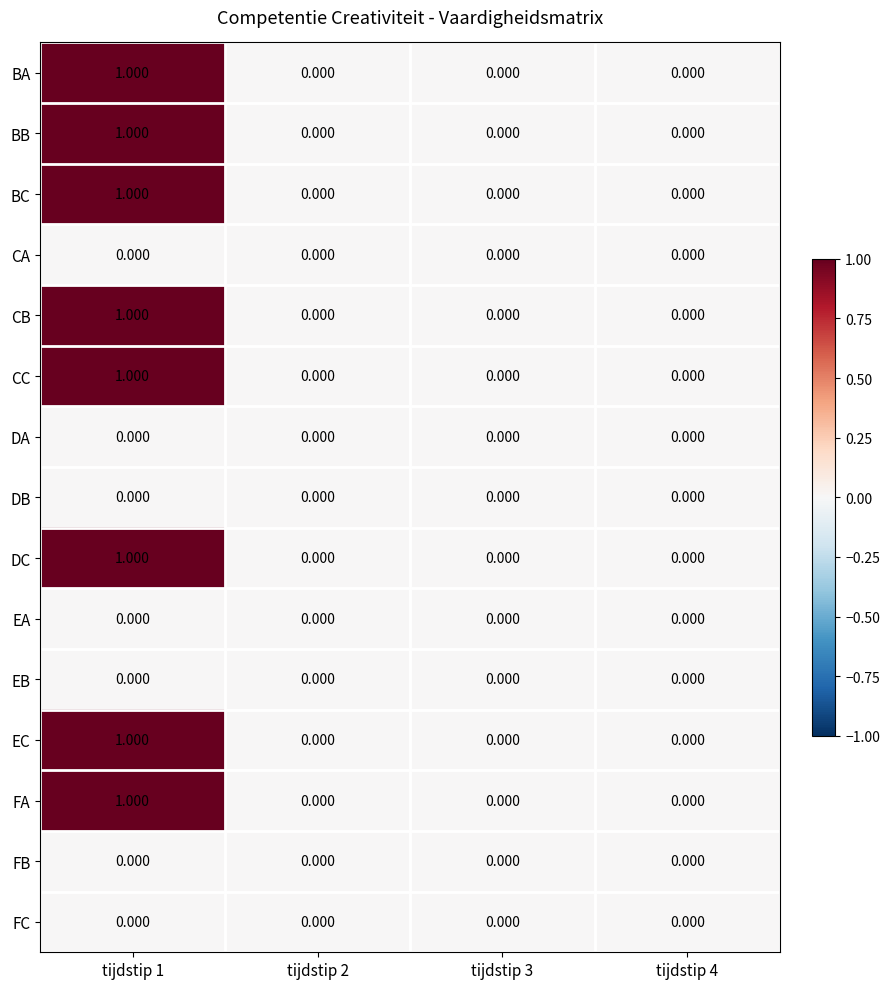

How many categories are shown in the chart?

4